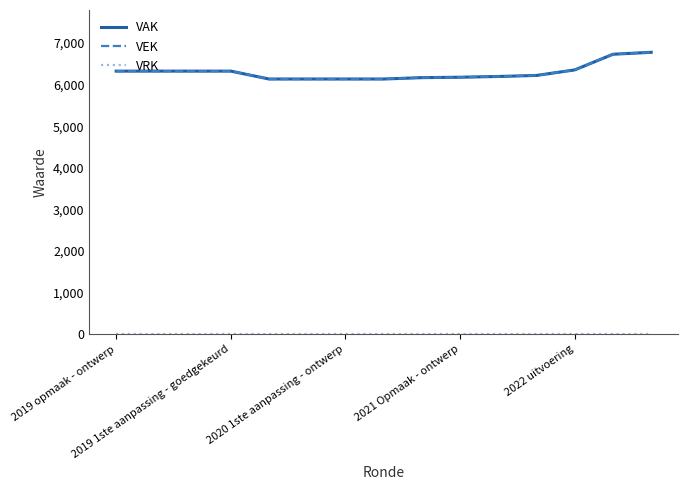

Rank the series by their maximum value, from highest to lowest.

VAK, VEK, VRK